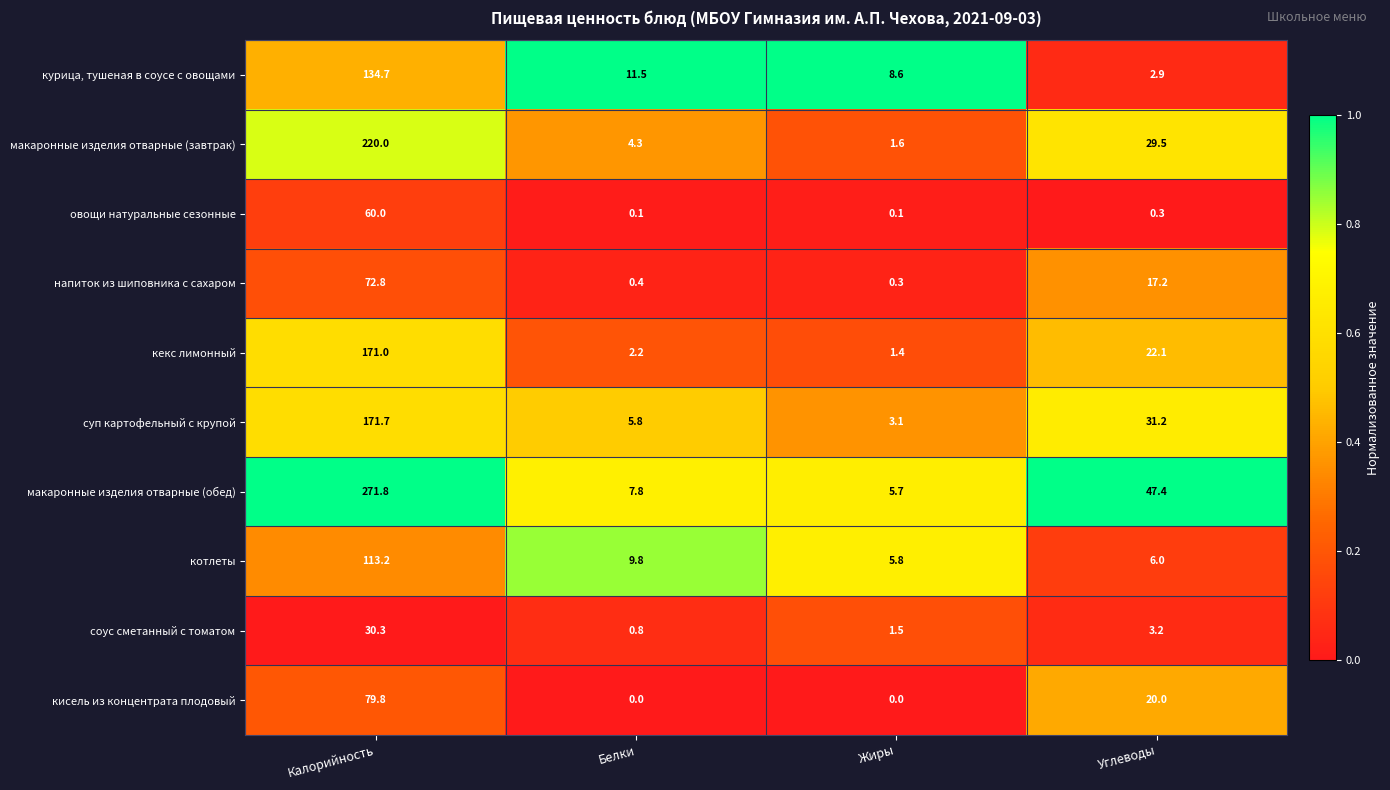

What is the difference between the second highest and second lowest values in the кисель из концентрата плодовый series?

20.0